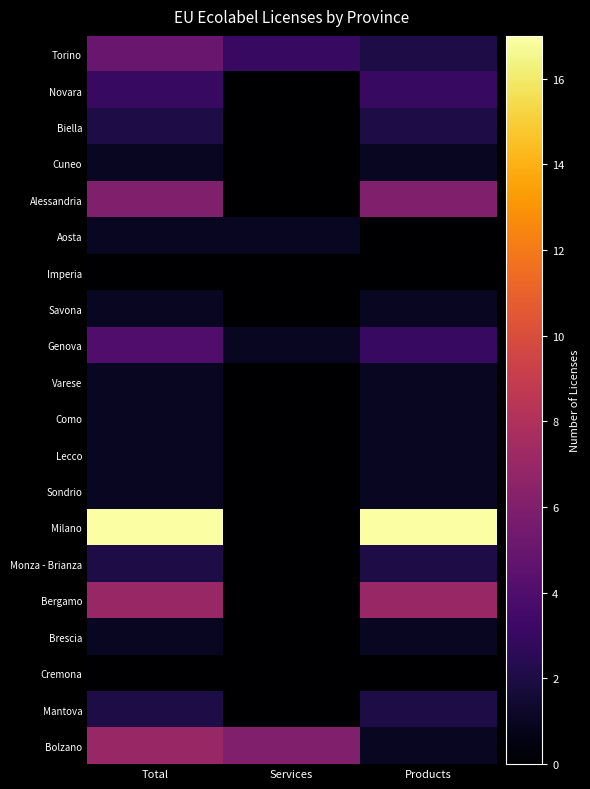

Reading right to left, list all the values displayed in this chart.

Torino: Products=2	Services=3	Total=5
Novara: Products=3	Services=0	Total=3
Biella: Products=2	Services=0	Total=2
Cuneo: Products=1	Services=0	Total=1
Alessandria: Products=6	Services=0	Total=6
Aosta: Products=0	Services=1	Total=1
Imperia: Products=0	Services=0	Total=0
Savona: Products=1	Services=0	Total=1
Genova: Products=3	Services=1	Total=4
Varese: Products=1	Services=0	Total=1
Como: Products=1	Services=0	Total=1
Lecco: Products=1	Services=0	Total=1
Sondrio: Products=1	Services=0	Total=1
Milano: Products=17	Services=0	Total=17
Monza - Brianza: Products=2	Services=0	Total=2
Bergamo: Products=7	Services=0	Total=7
Brescia: Products=1	Services=0	Total=1
Cremona: Products=0	Services=0	Total=0
Mantova: Products=2	Services=0	Total=2
Bolzano: Products=1	Services=6	Total=7